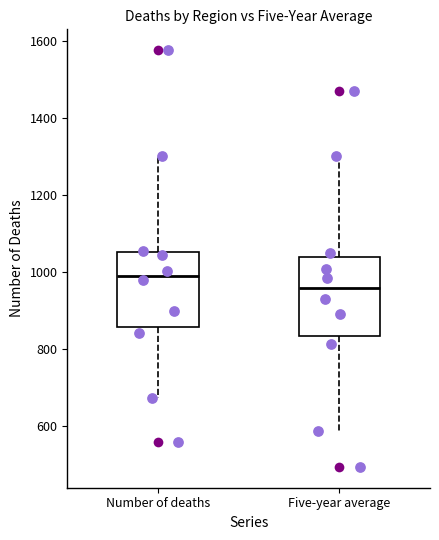

Where is the lower edge of the box for Five-year average on the y-axis? The values are not printed on the chart, so give them approximately, as read against the axis.

840